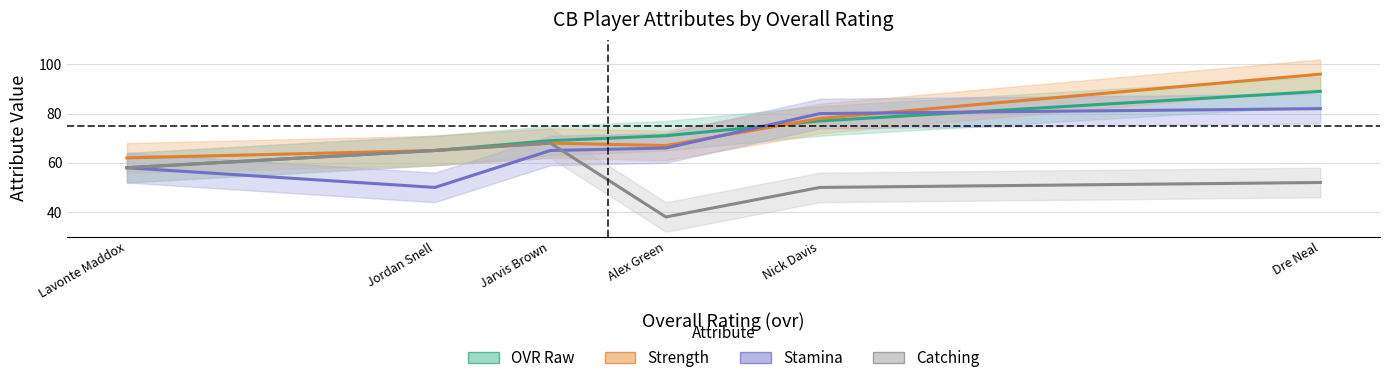

What is the value of the Strength_line point at the 4th from the left?

67